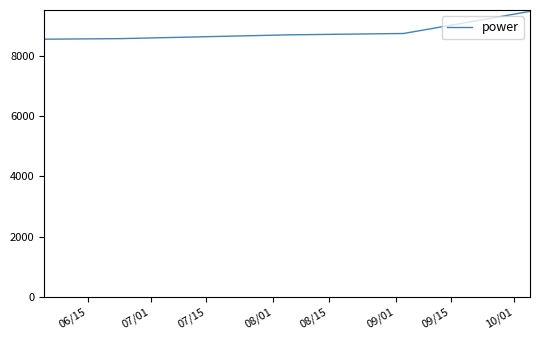

Approximately how many times larger is the value at 08/01 compared to 08/15?

1.0